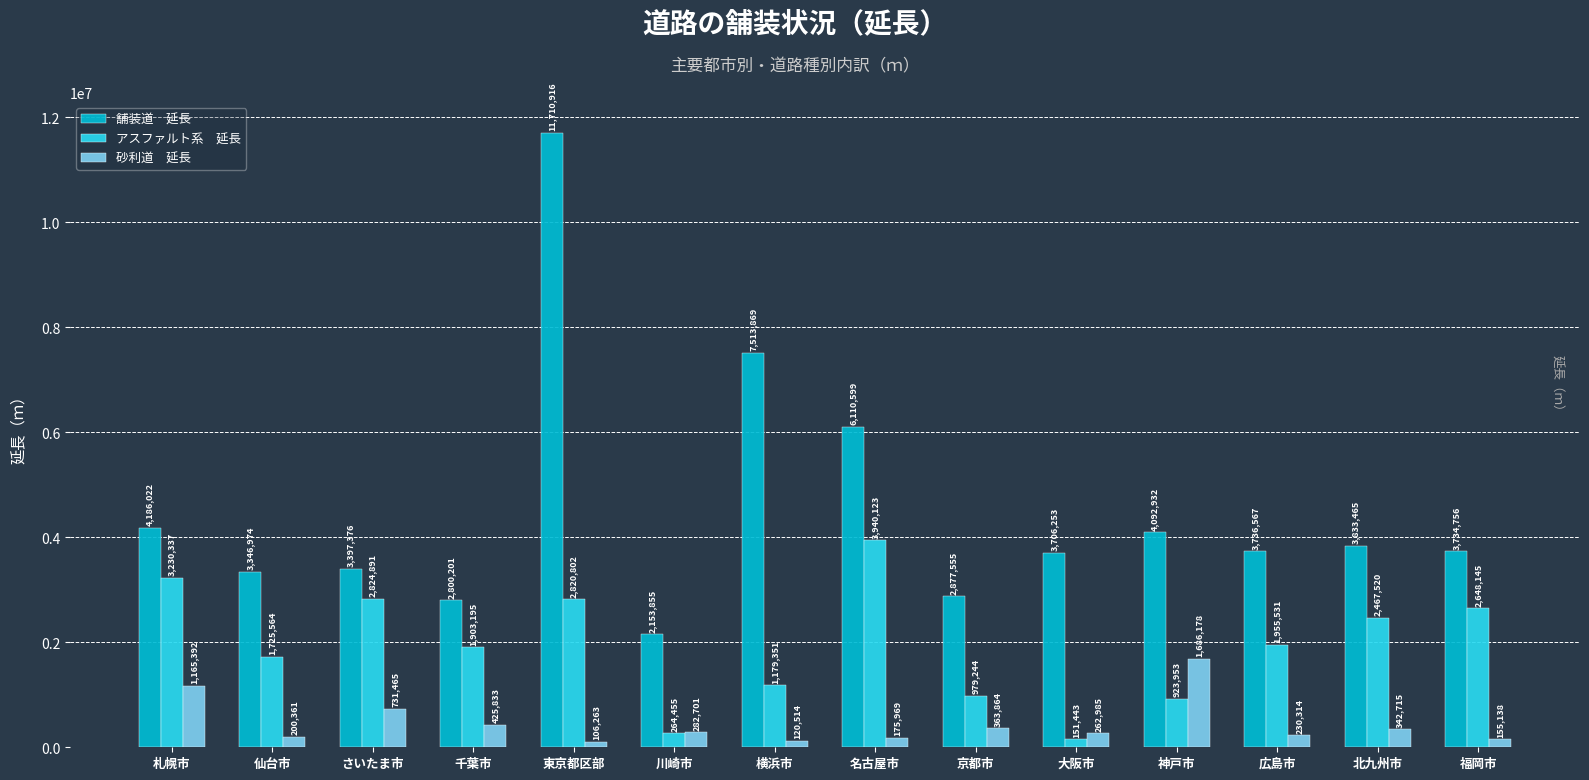

At which category does the chart reach its minimum across all series?

東京都区部